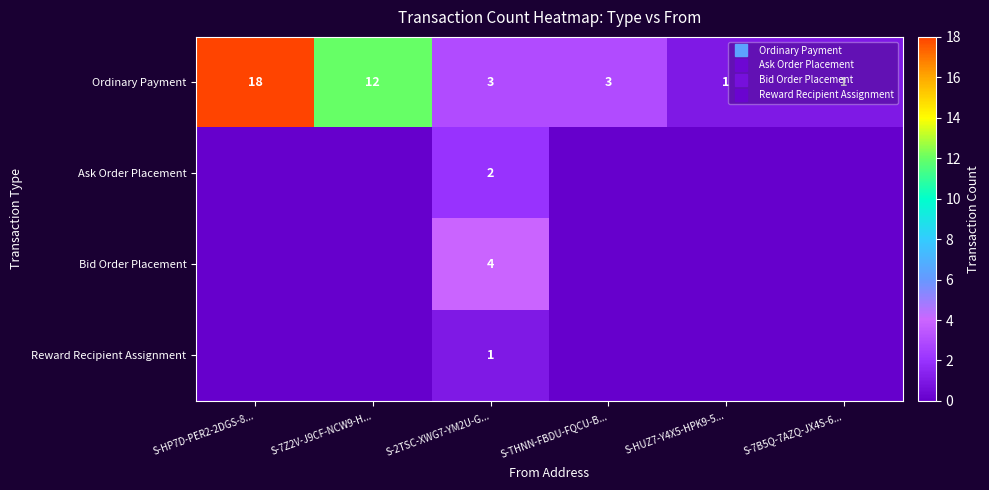

At how many categories does at least one series exceed 8?

2